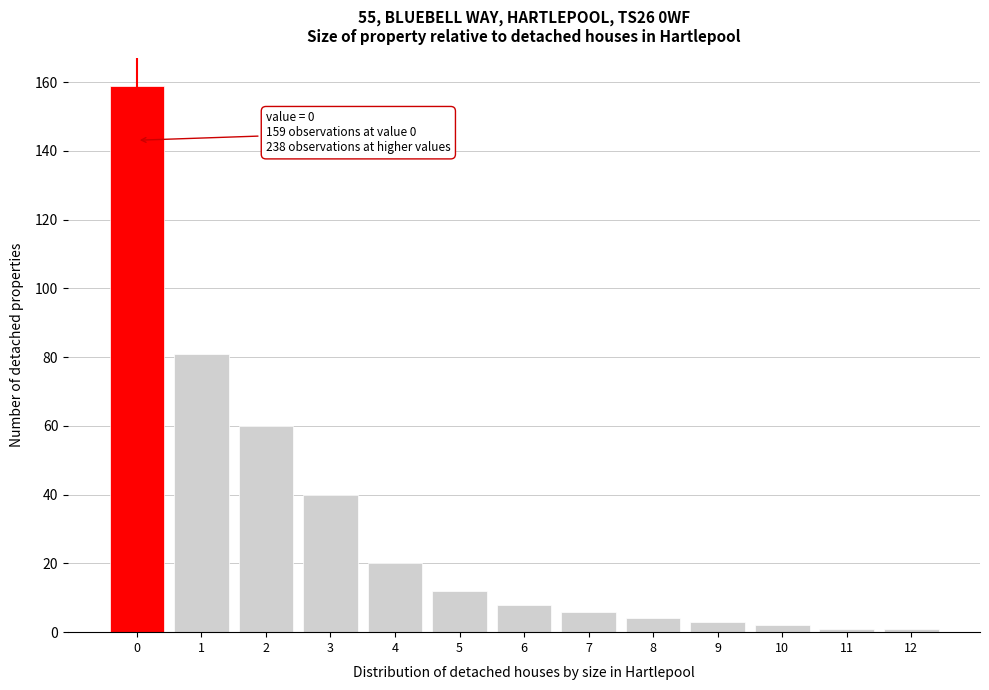

Reading left to right, transcribe all the data shown in this chart.

159	81	60	40	20	12	8	6	4	3	2	1	1